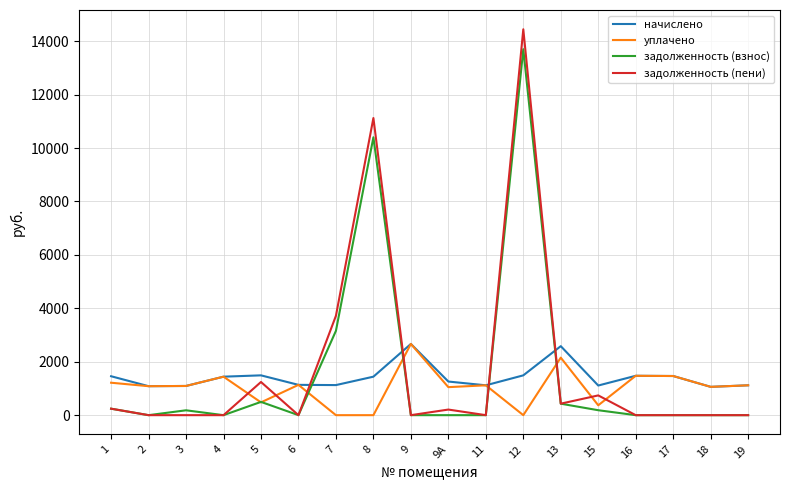

How many times do начислено and задолженность (взнос) cross each other?

4